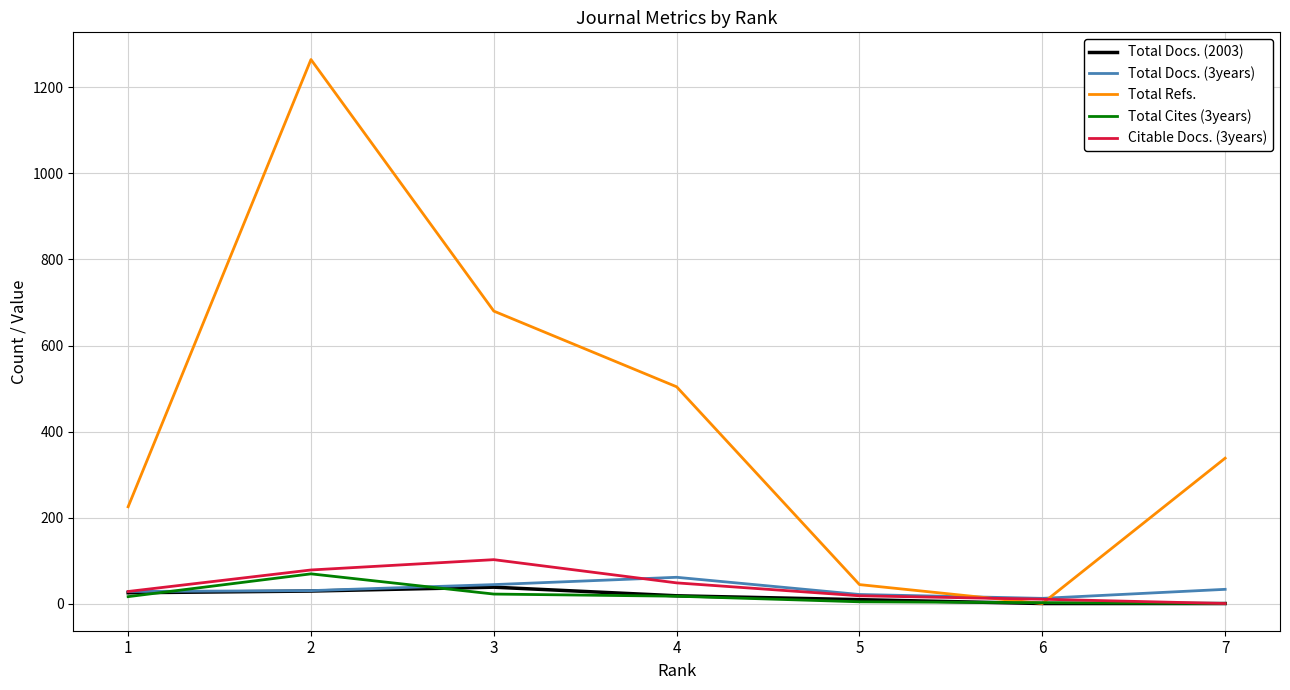

Is the value of Total Docs. (2003) at 6 greater than the value of Total Docs. (3years) at 3?

No